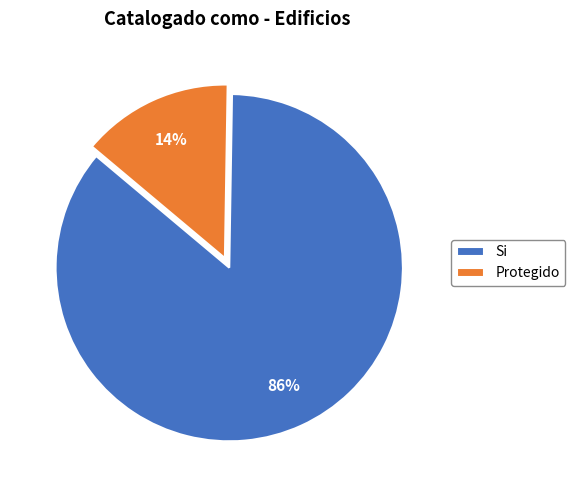

What is the majority slice?

Si